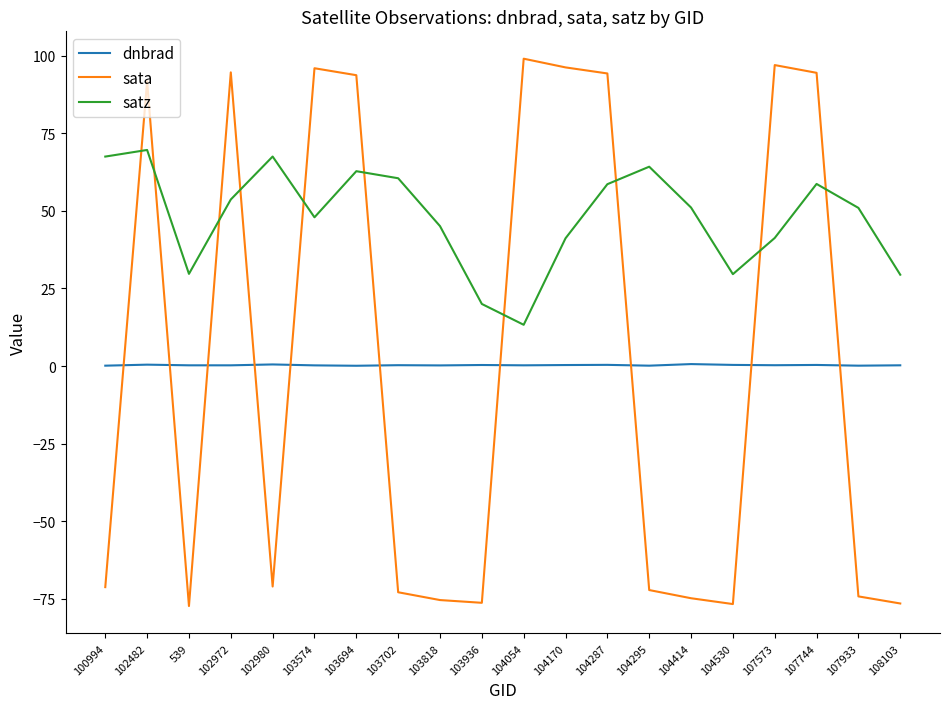

At which category does satz reach its first local peak?

102482